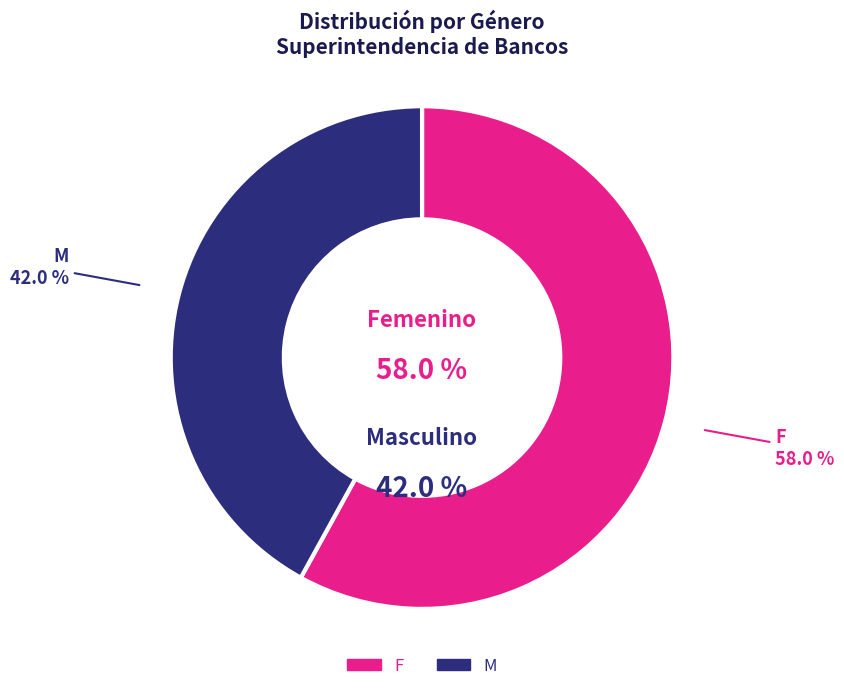

What is the largest slice in the pie chart?

F